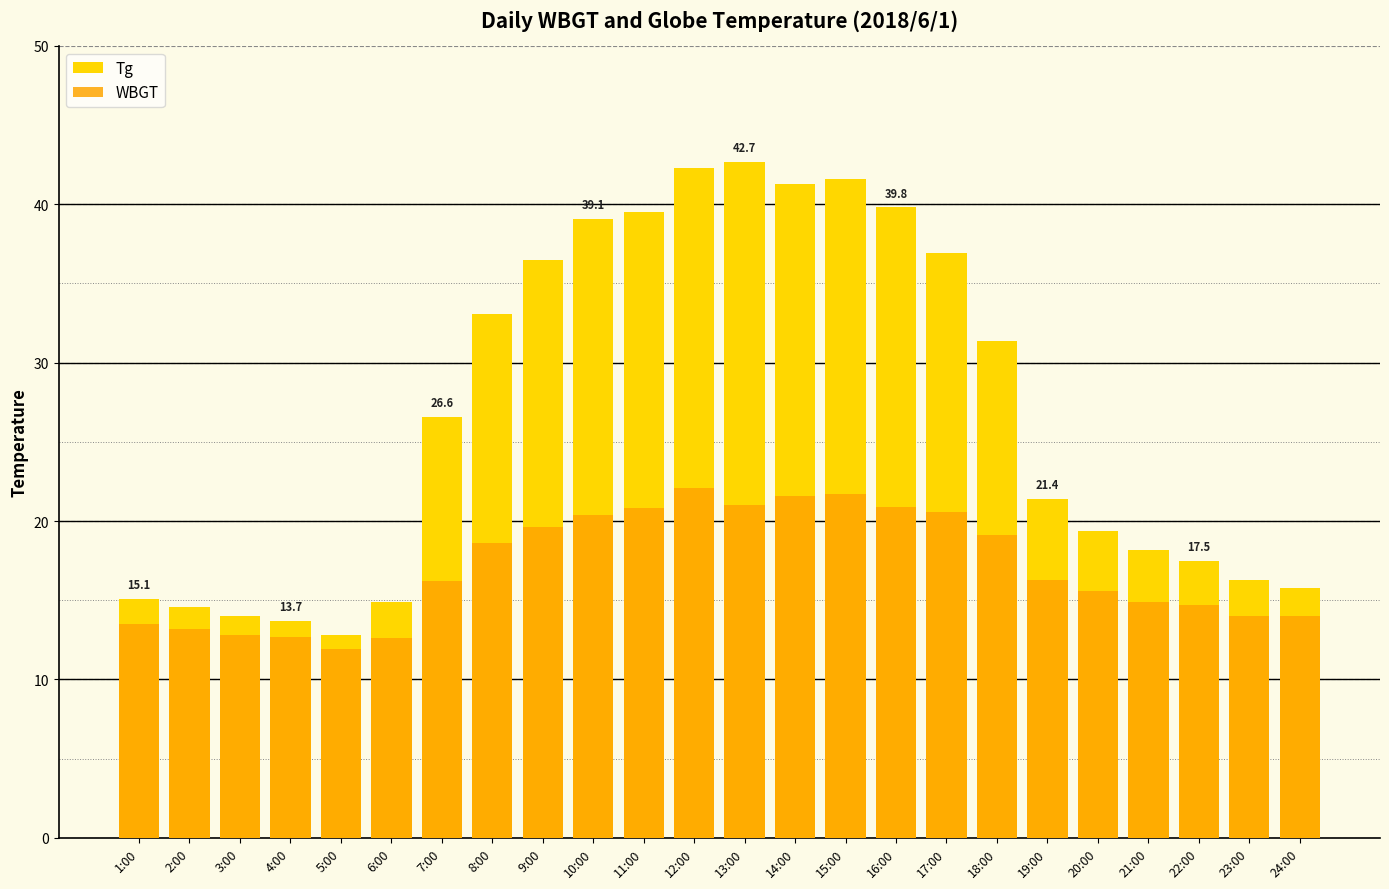

At 4:00, list the series in order from largest to smallest.

Tg, WBGT